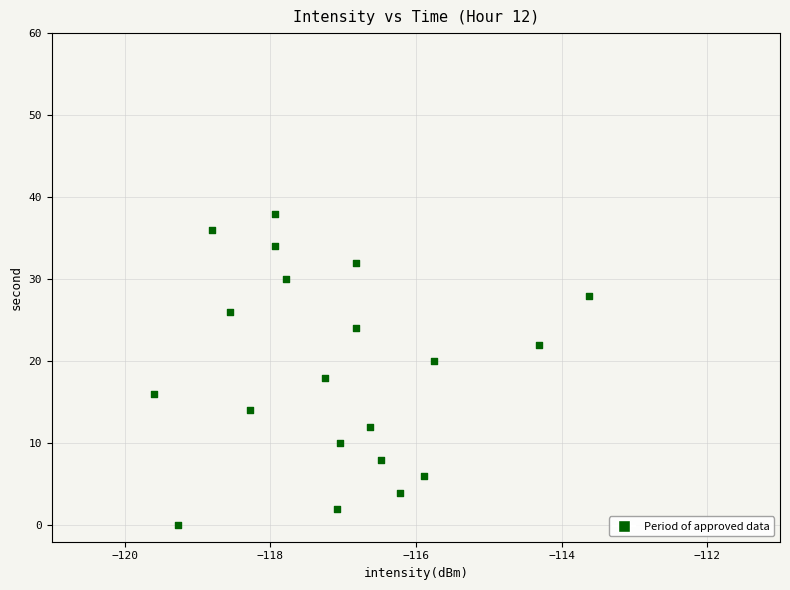

What is the range of Y values (max minus min)?

38